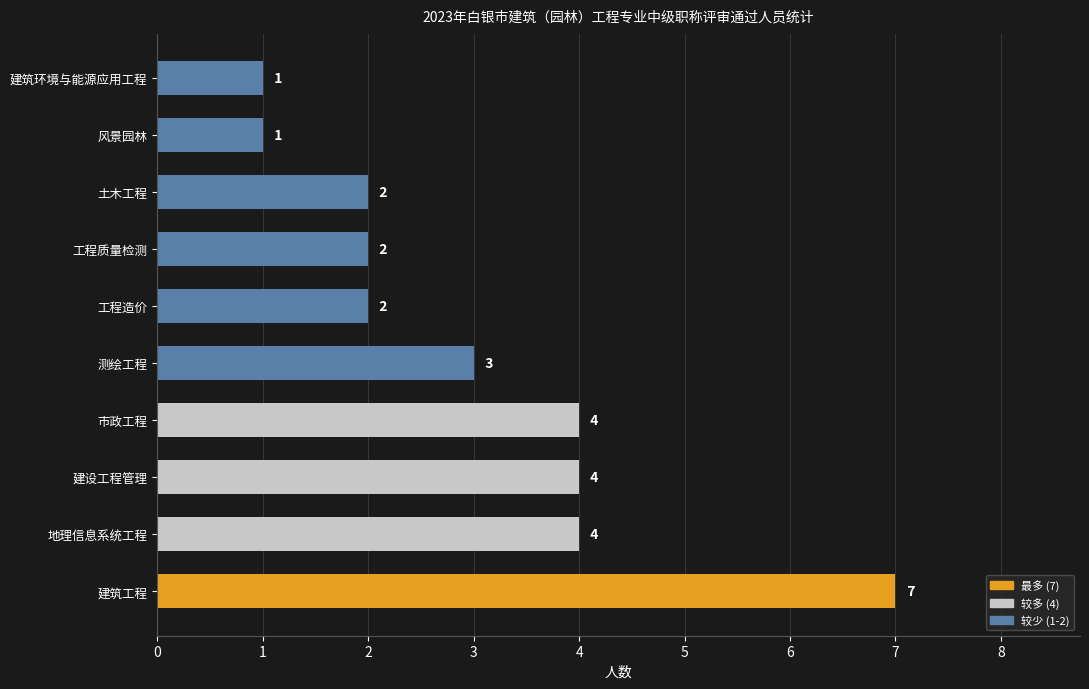

Is it true that the value at 市政工程 is 4?

True